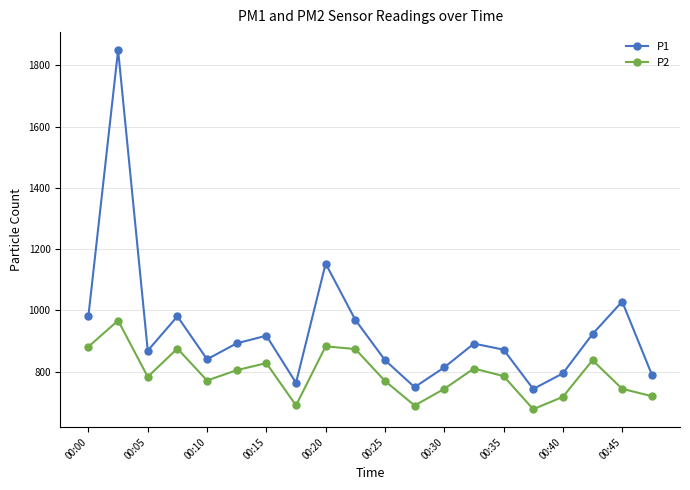

What is the difference between the maximum and minimum values in the P2 series?

289.5